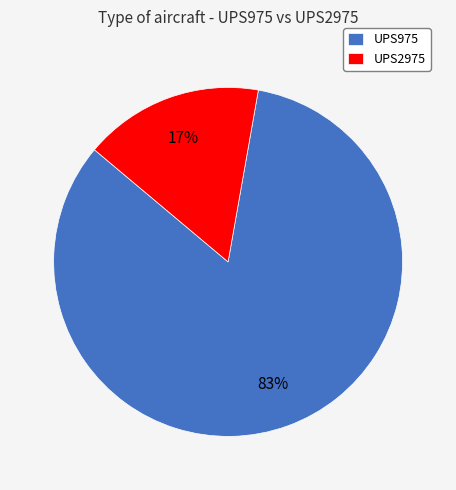

The UPS2975 slice represents 5% of the pie. True or false?

False